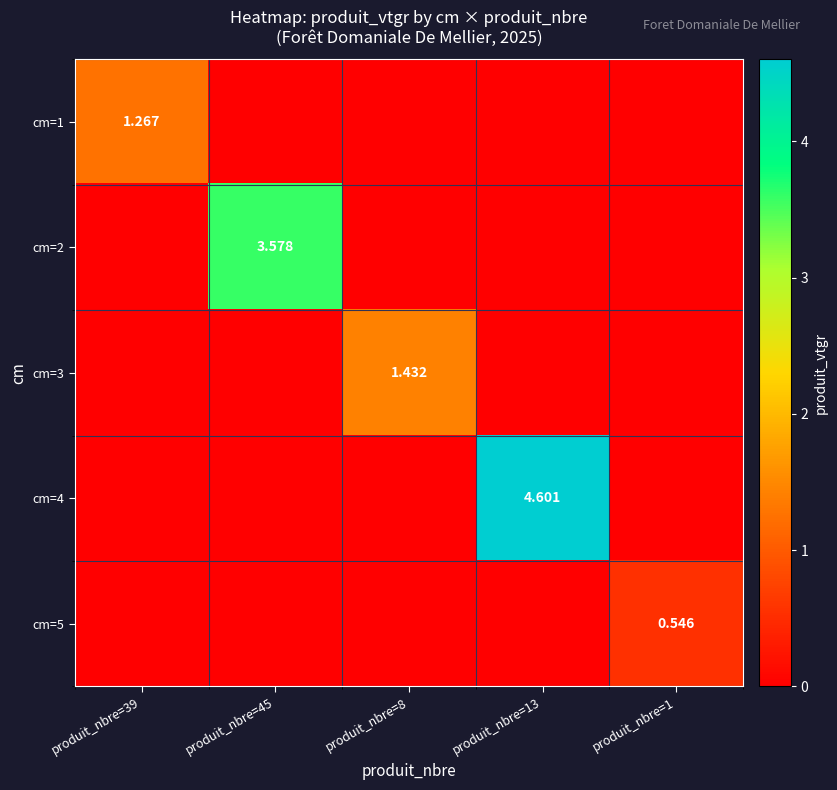

What is the greatest value displayed?

4.6